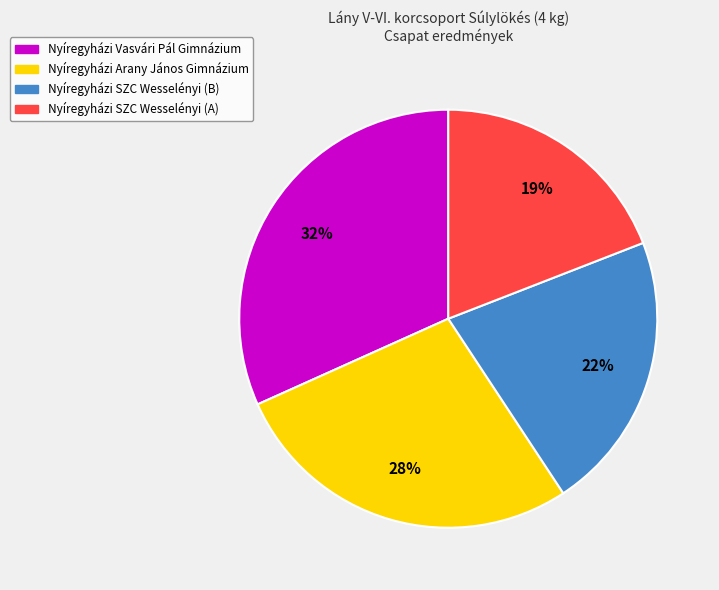

To the nearest percent, what percentage of the pie is Nyíregyházi SZC Wesselényi (B)?

22%